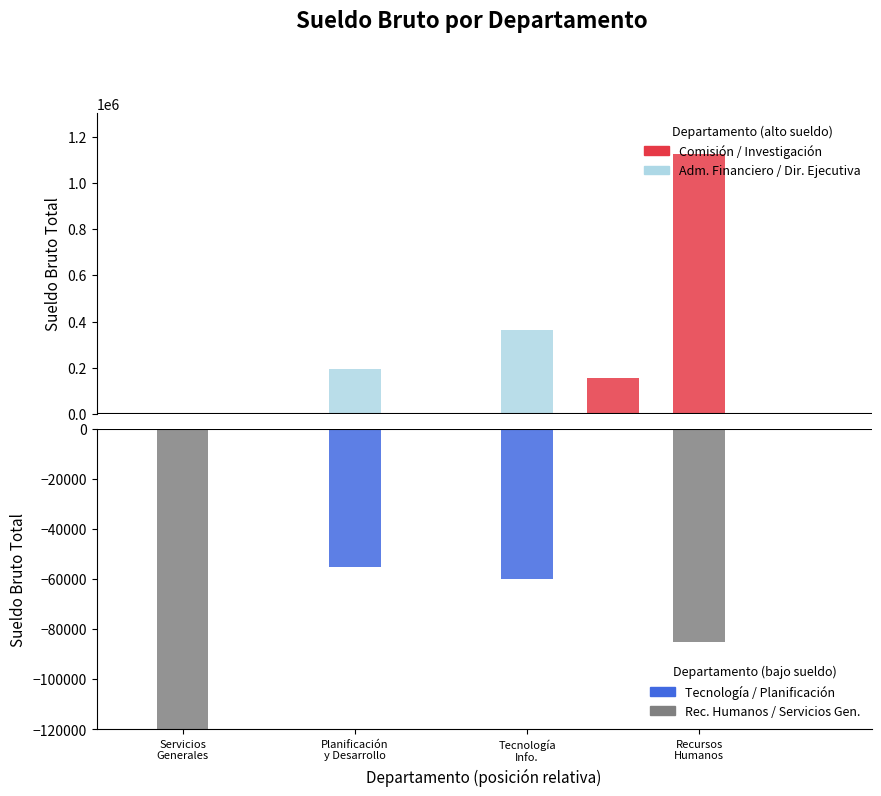

What is the change in value from Administrativo y Financiero to Investigación?

+170000